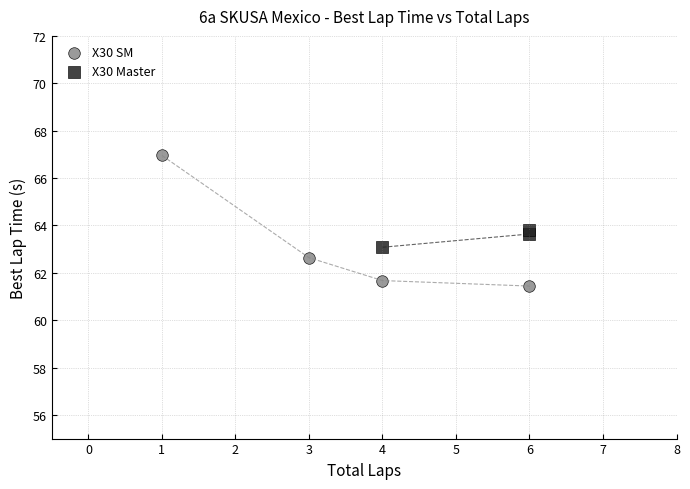

Which series has the largest Y range (max minus min)?

X30 SM